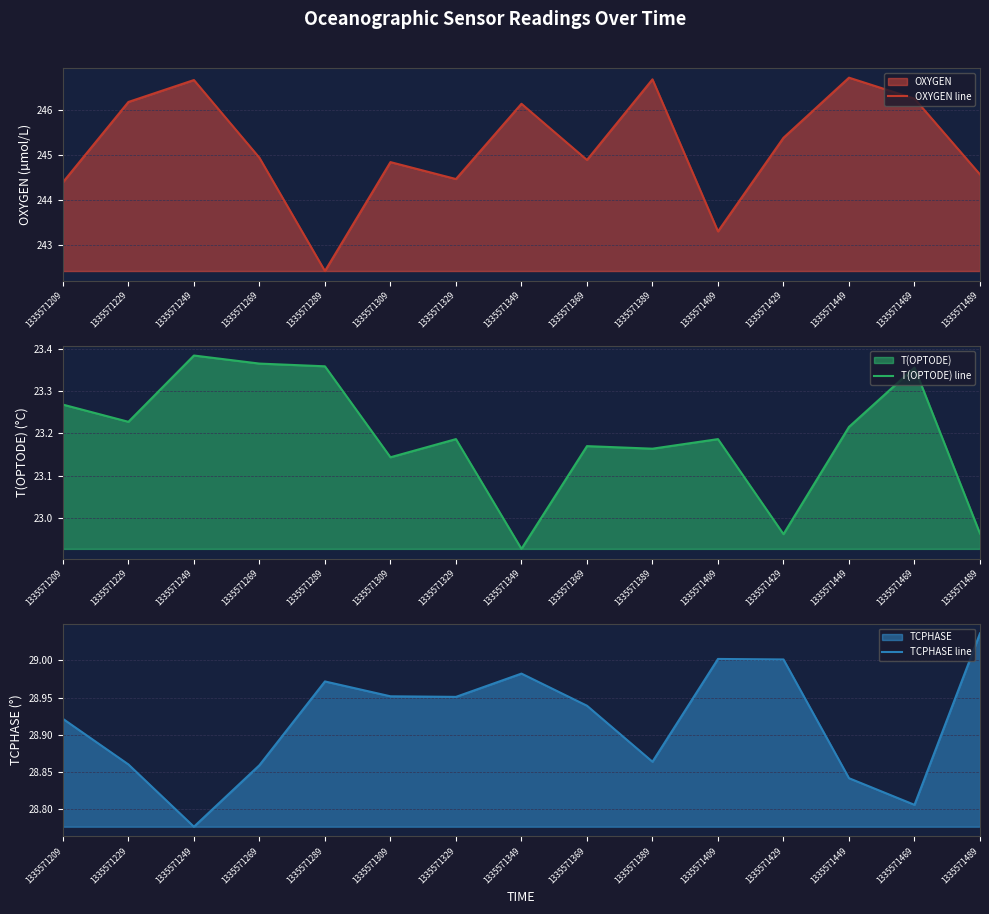

What is the minimum value shown in the chart?

22.9